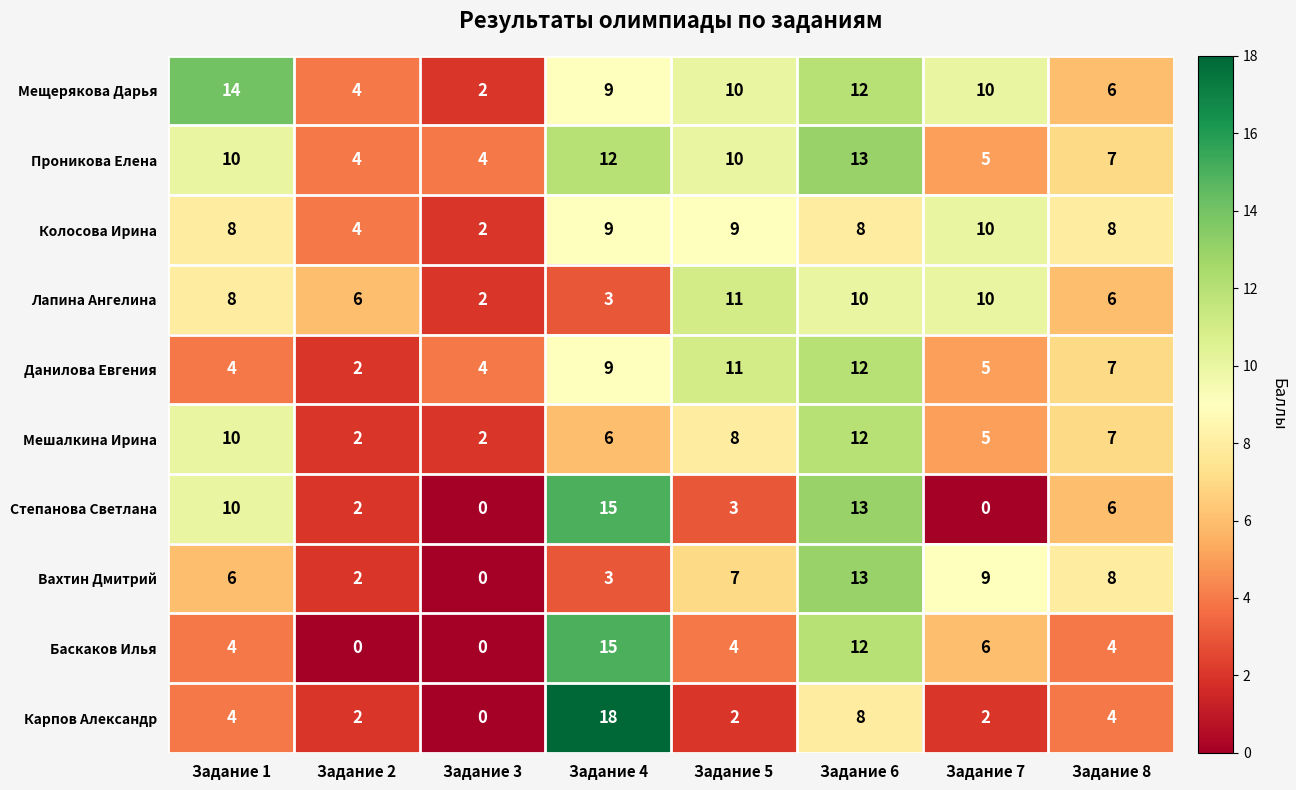

The value of Мещерякова Дарья at Задание 3 is 1. True or false?

False